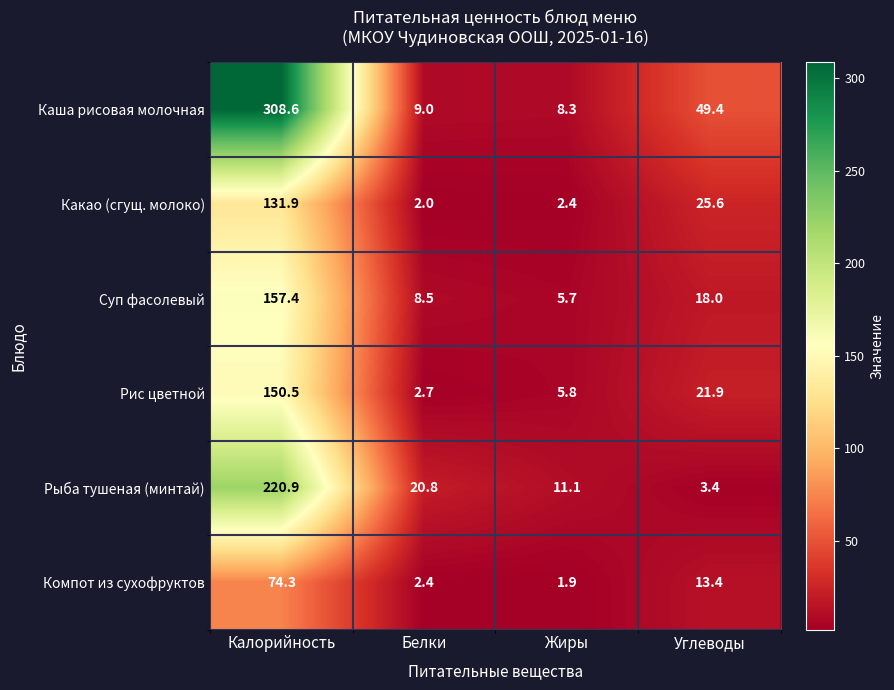

At which category does the chart reach its minimum across all series?

Жиры